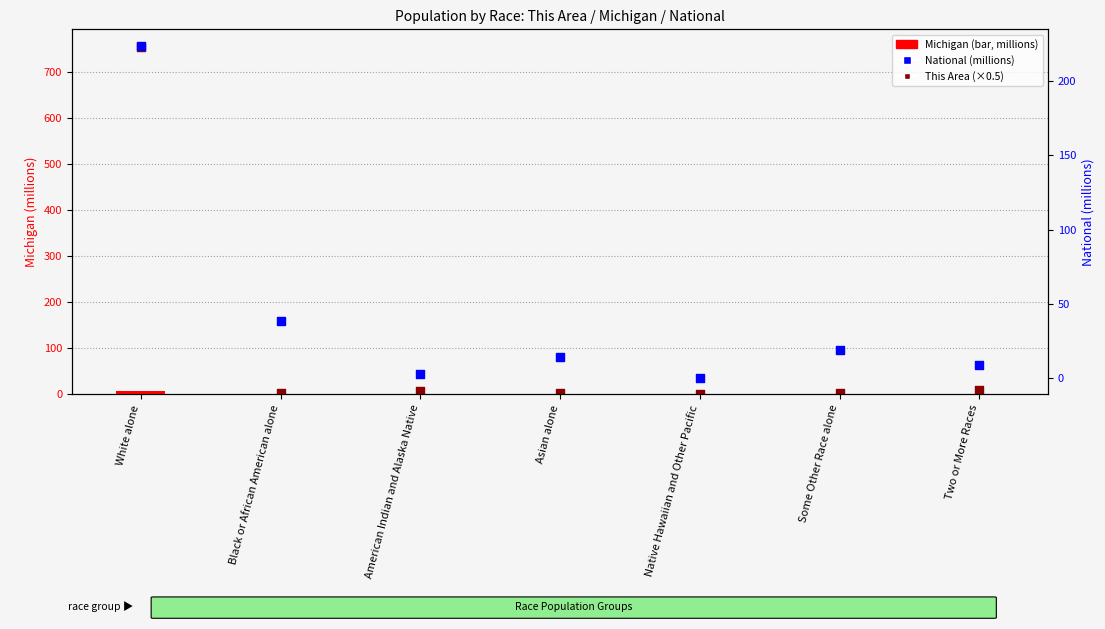

Is the value of This Area (×0.5) at Some Other Race alone greater than the value of Michigan (millions) at Black or African American alone?

Yes